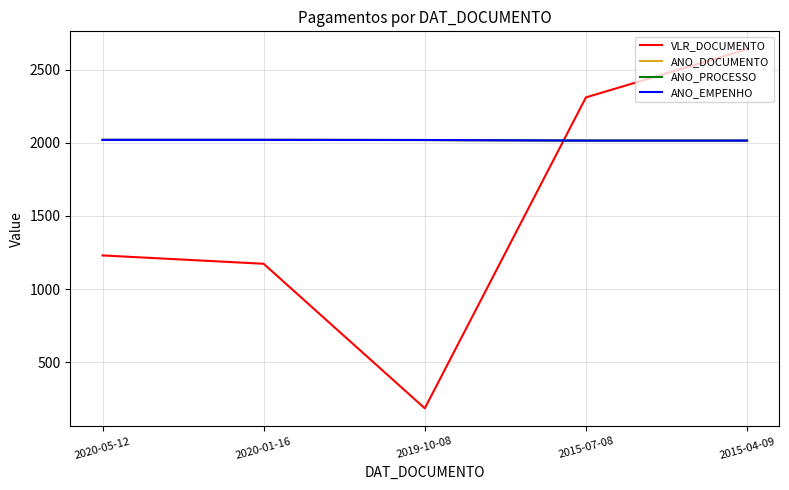

Does the chart have visible grid lines?

Yes